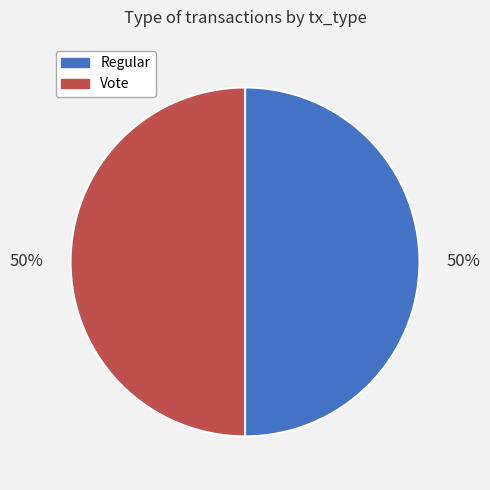

To the nearest percent, what percentage of the pie is Vote?

50%